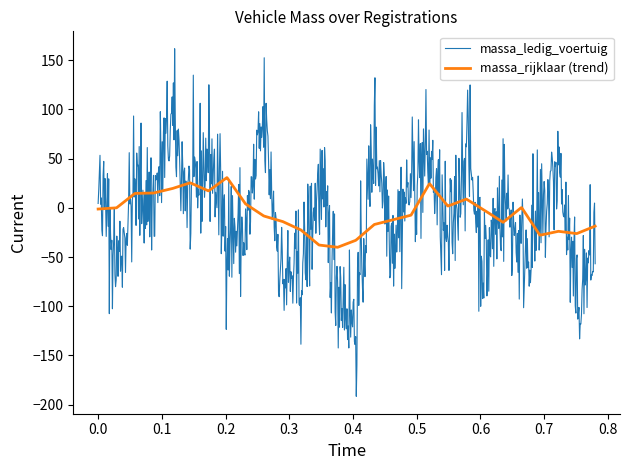

Rank the series by their maximum value, from lowest to highest.

massa_rijklaar (trend), massa_ledig_voertuig